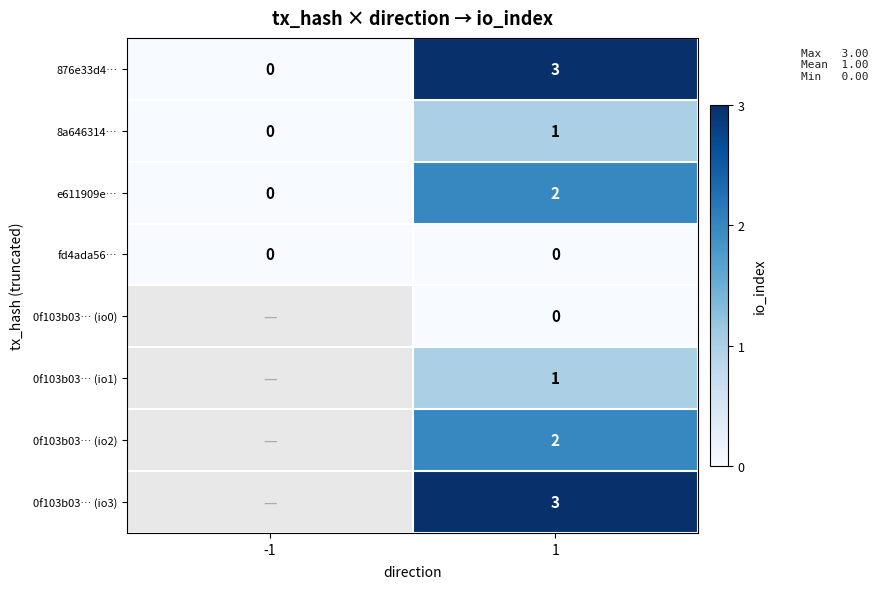

Count the number of data series in this chart.

8